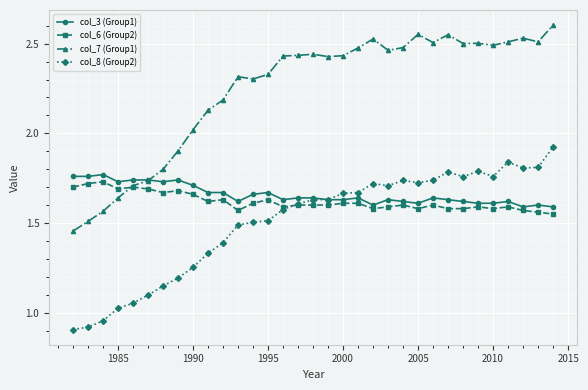

Count the col_6 (Group2) values in the range 1 to 2.

33